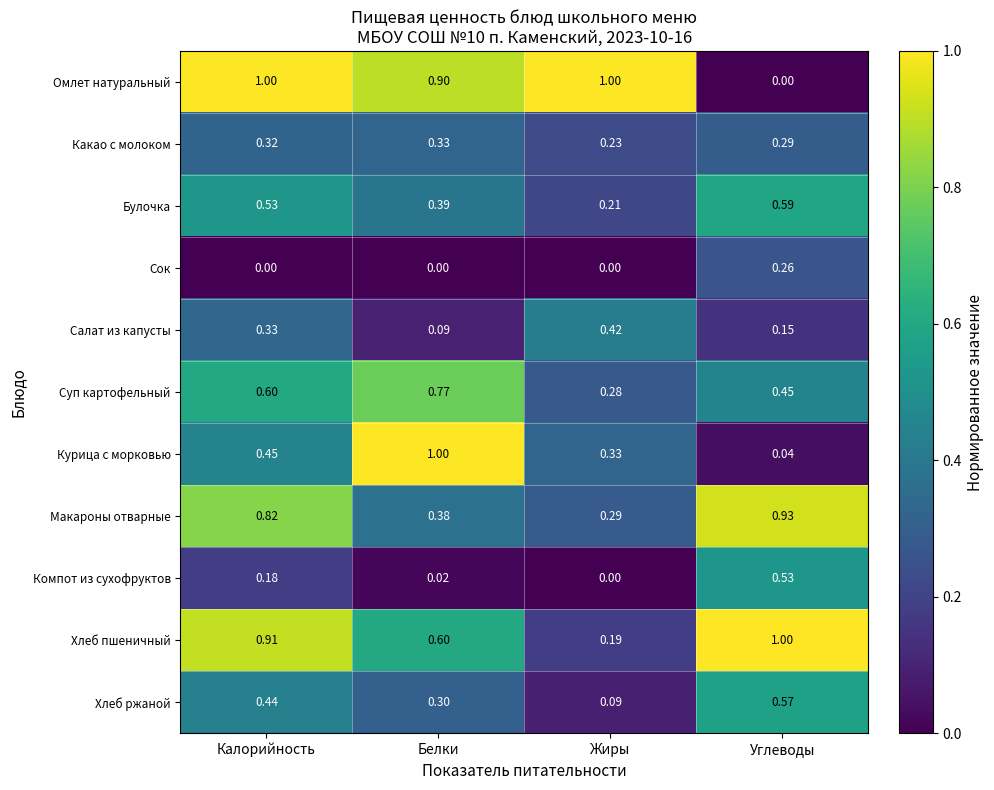

Which category has the lowest value in the Макароны отварные series?

Жиры